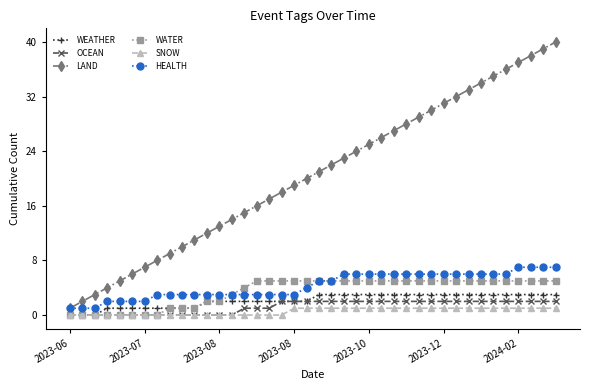

Which series has the largest range (max minus min)?

LAND